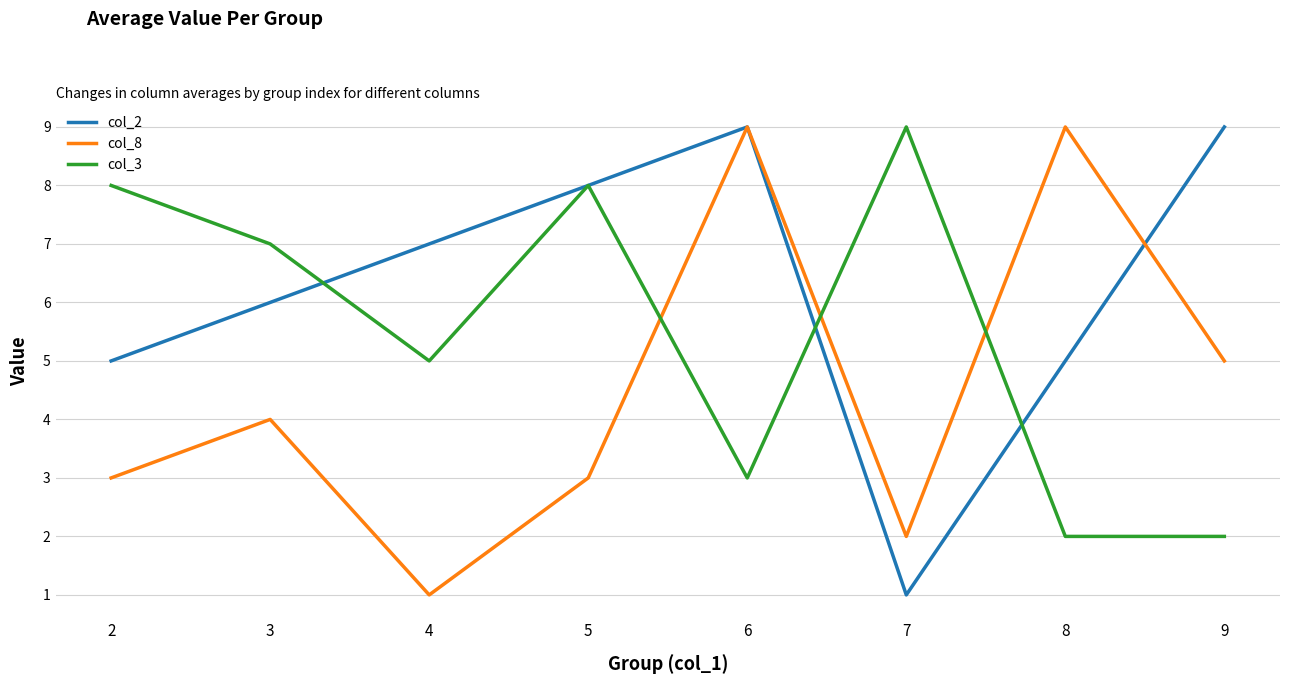

Does the chart display data point markers on the line(s)?

No